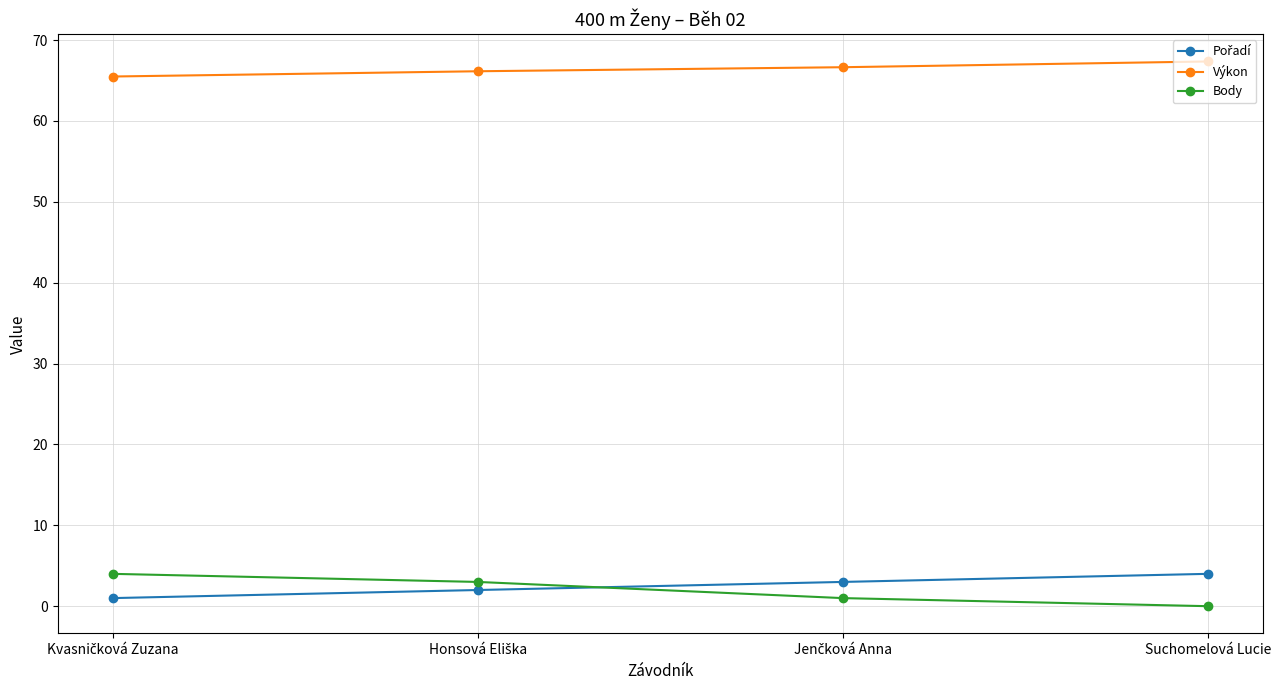

What is the value of the Výkon point at the 3rd from the left?

66.7